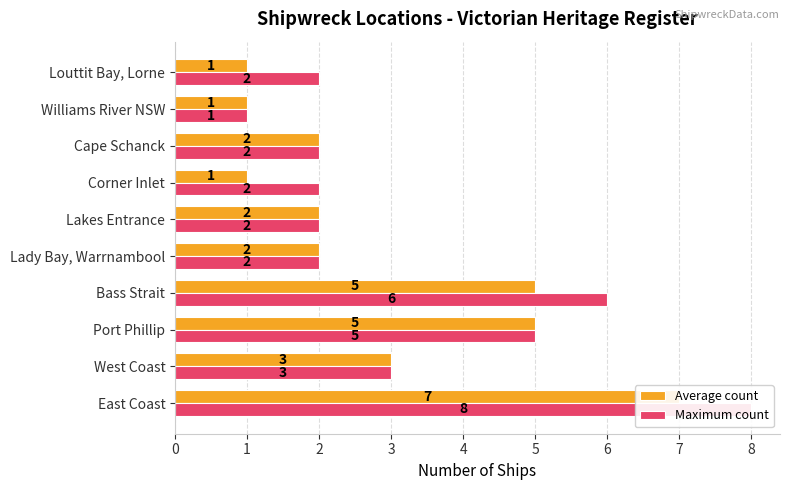

Rank the series by their average value, from lowest to highest.

Average count, Maximum count